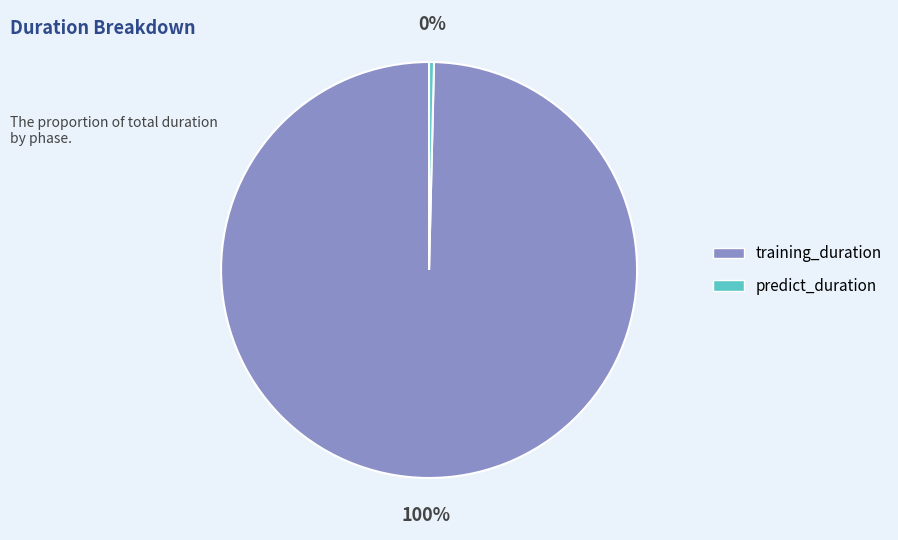

Between predict_duration and training_duration, which is larger?

training_duration